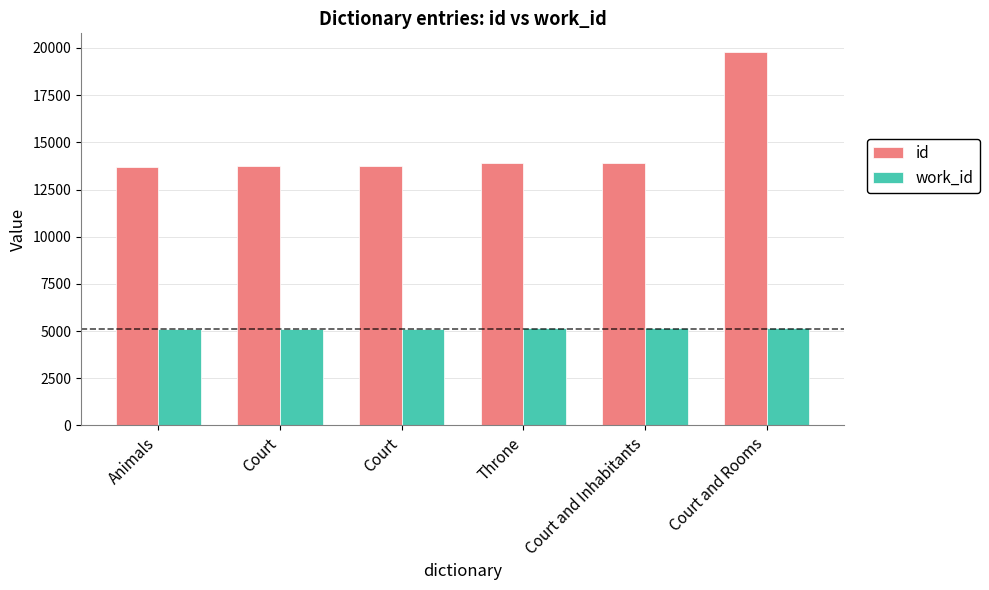

What are all the series names shown in the legend?

id, work_id